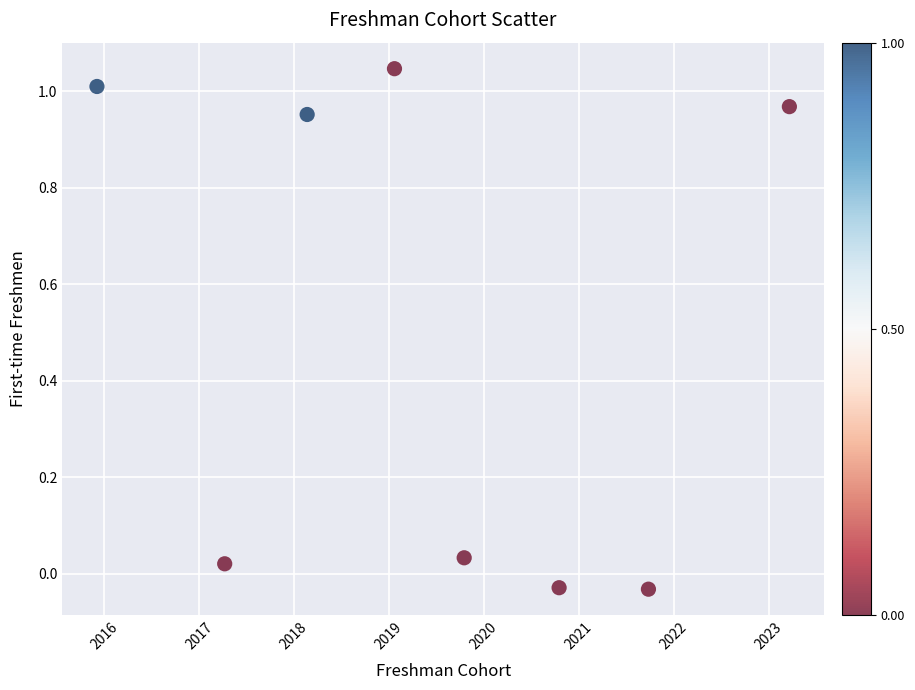

What is the average Y value?

0.5